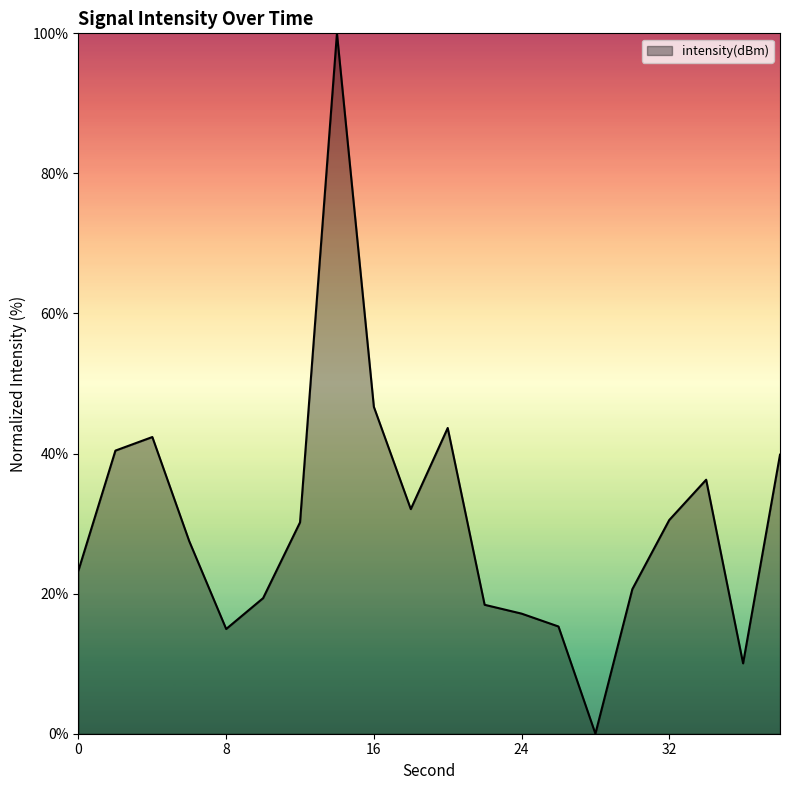

What is the greatest value displayed?

100.0